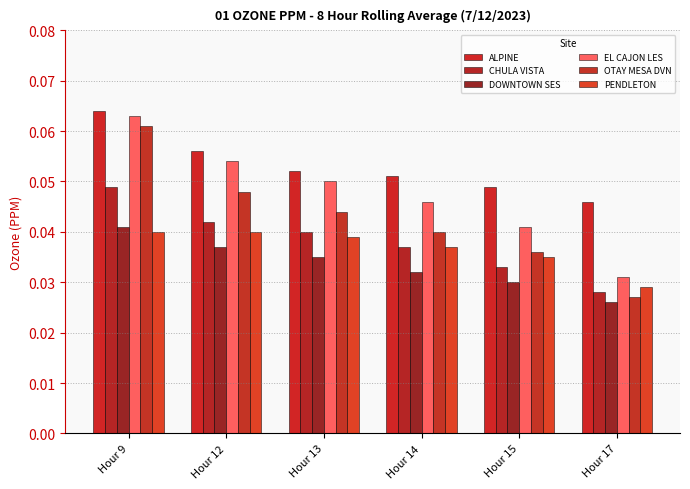

The value of ALPINE at Hour 15 is 0.0. True or false?

True